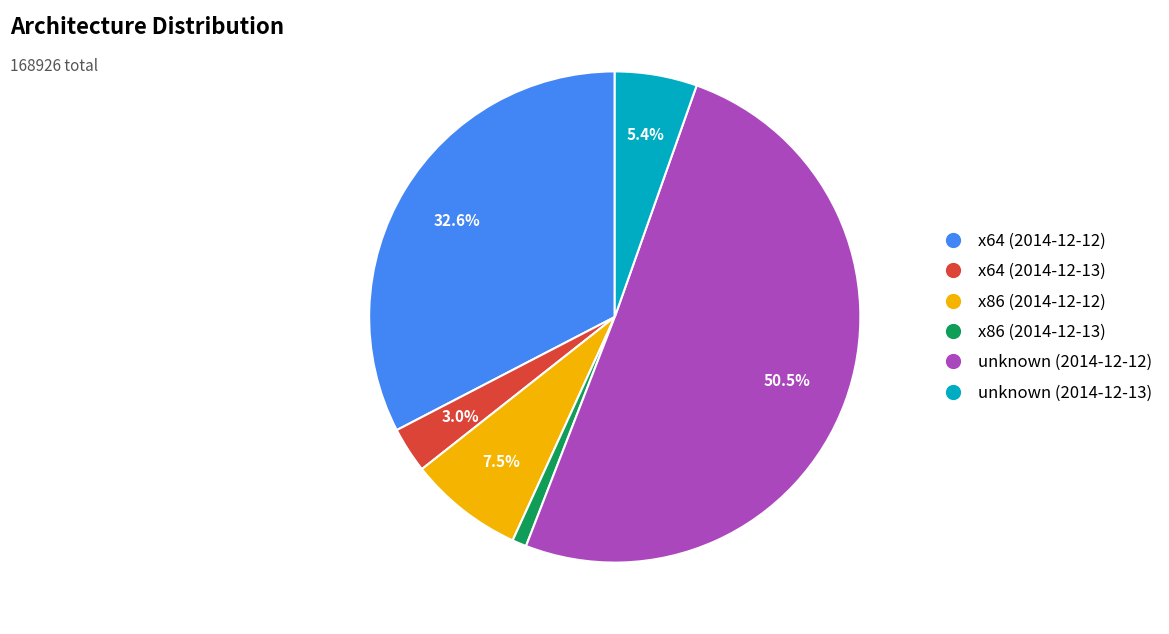

What portion of the pie excludes unknown (2014-12-13)?

94.6%